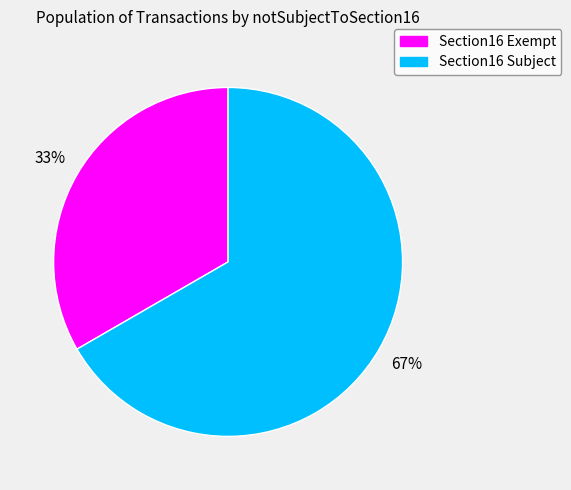

Combined, do Section16 Exempt and Section16 Subject account for over 50%?

Yes